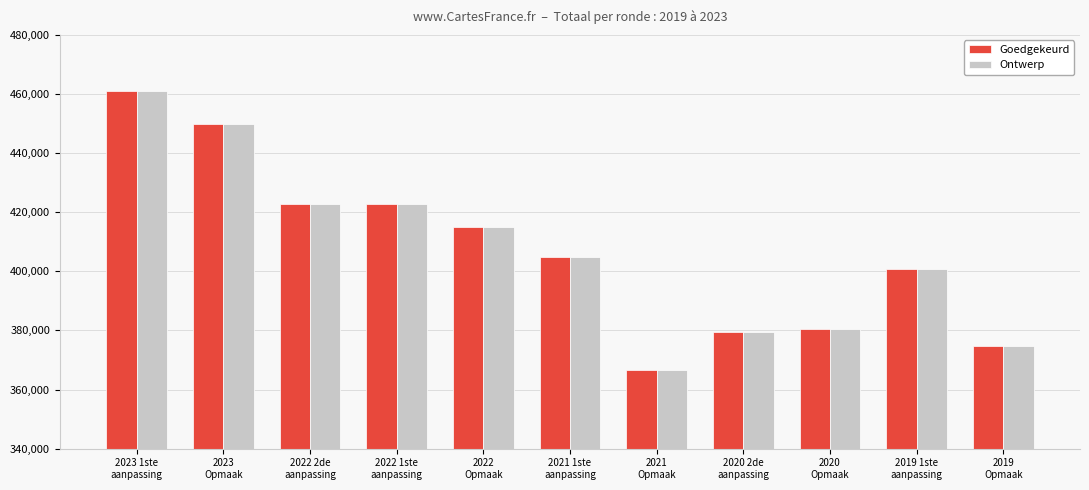

Count the number of data series in this chart.

2